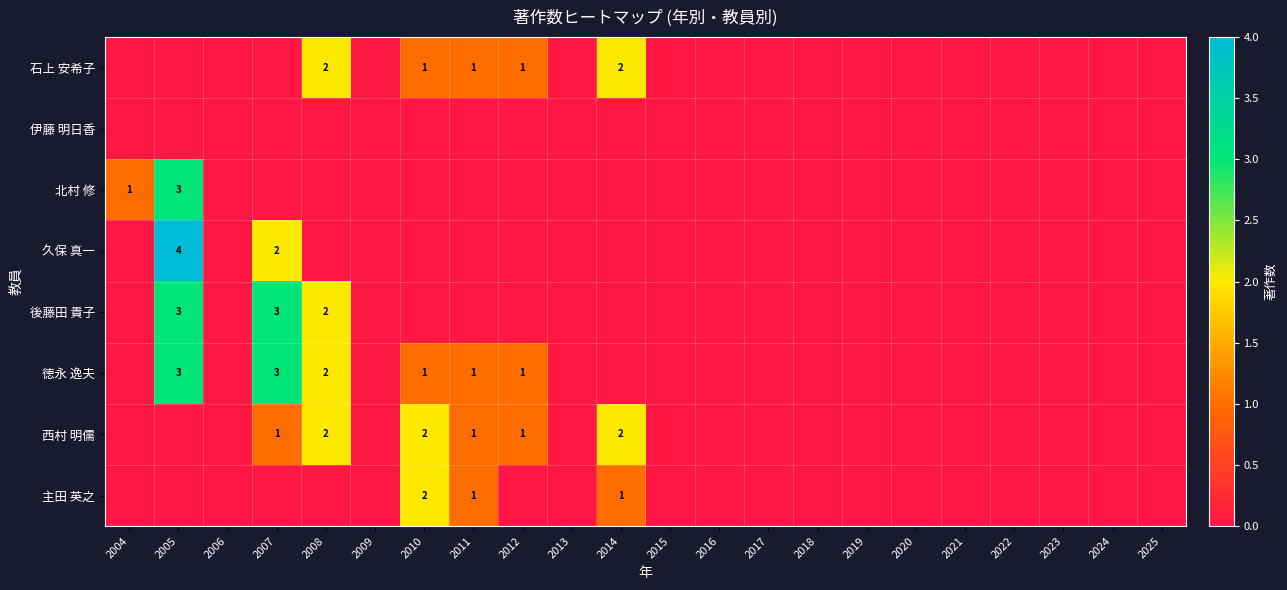

The value of 主田 英之 at 2011 is 1. True or false?

True